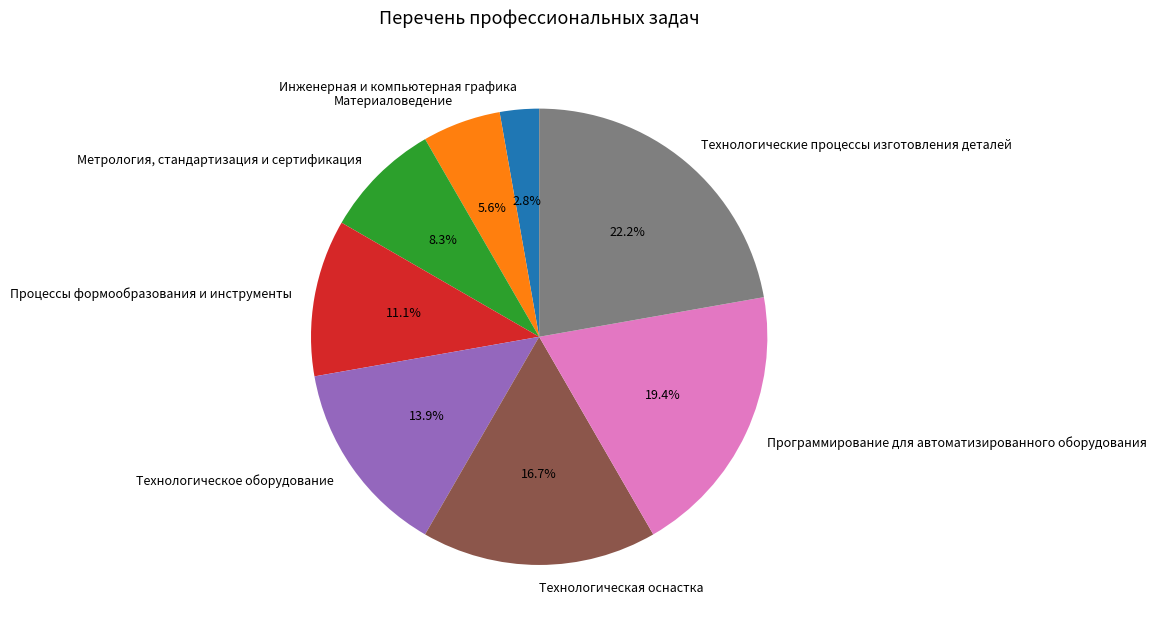

Which slice is the smallest?

Инженерная и компьютерная графика